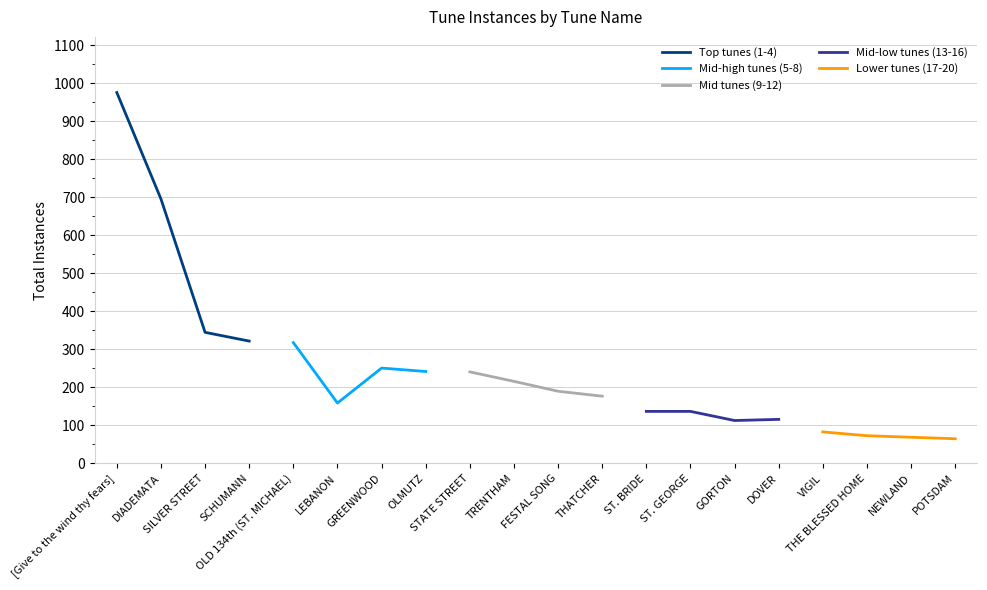

The Mid tunes (9-12) series shows 355 at TRENTHAM. True or false?

False